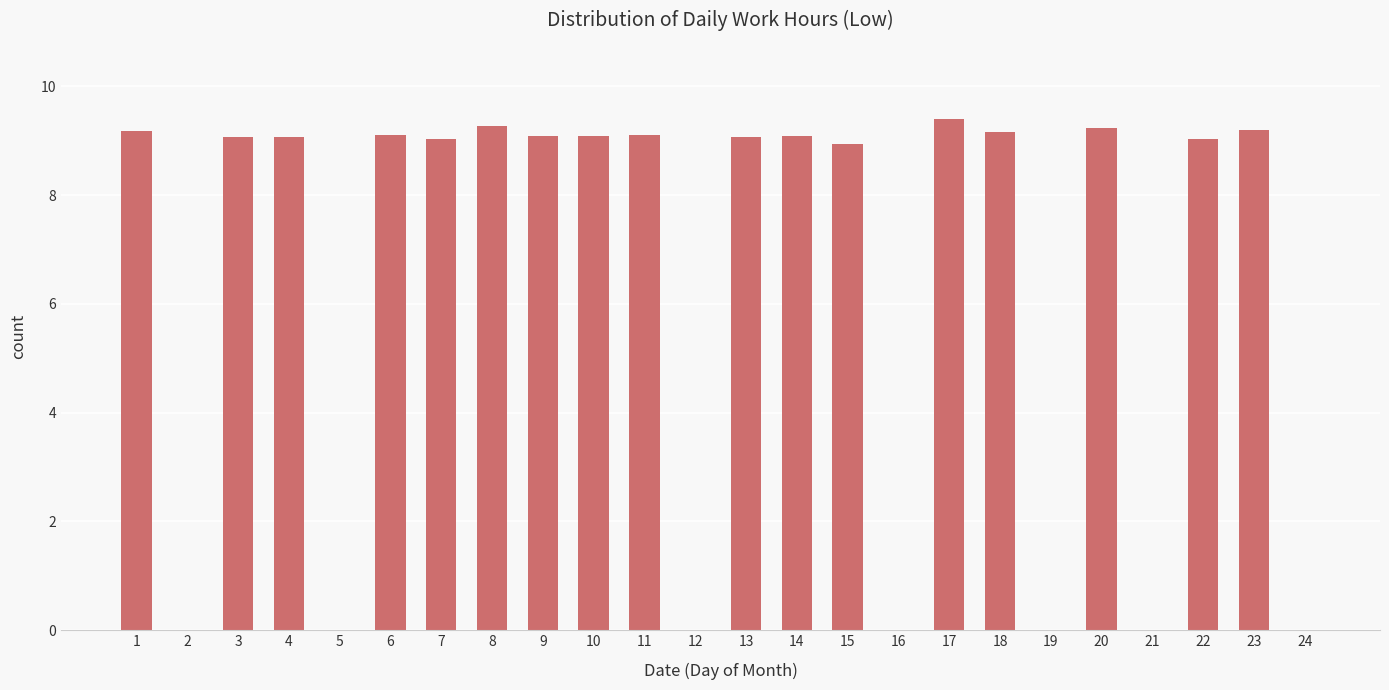

Where does the data first go above 9?

1